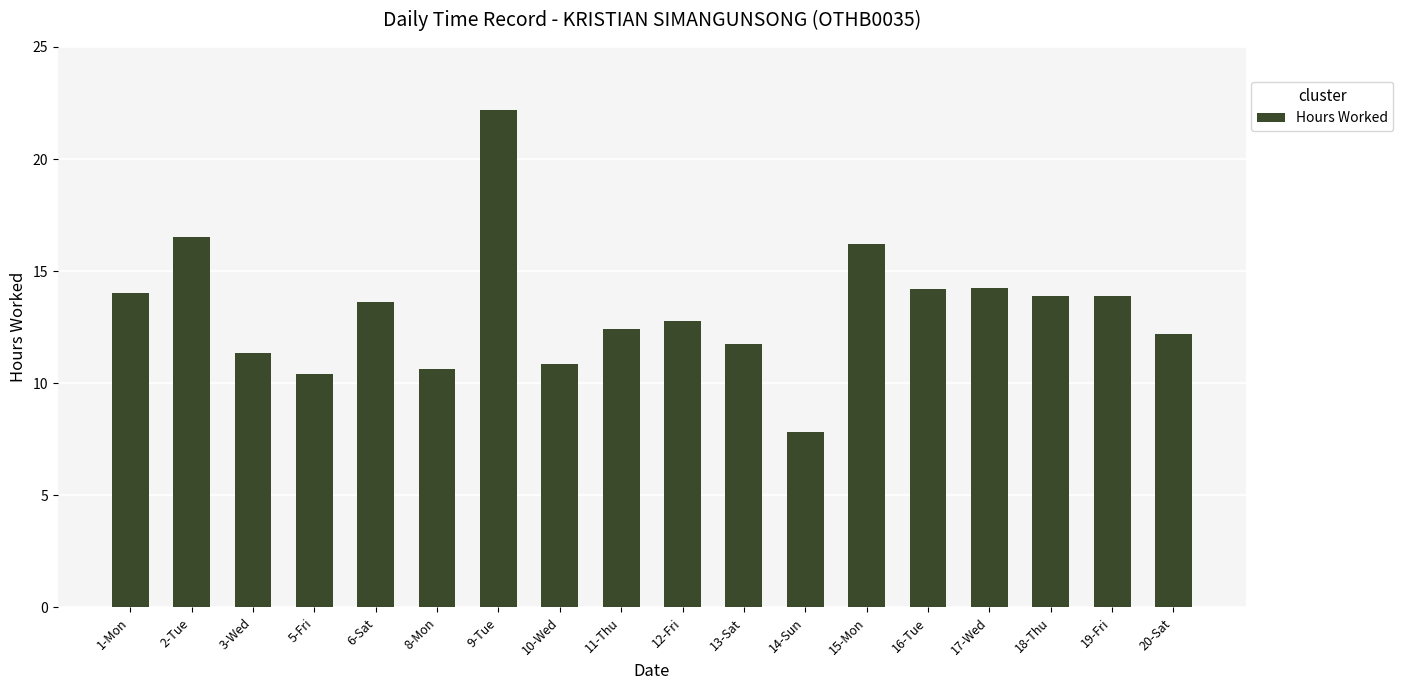

What is the minimum value shown in the chart?

7.8